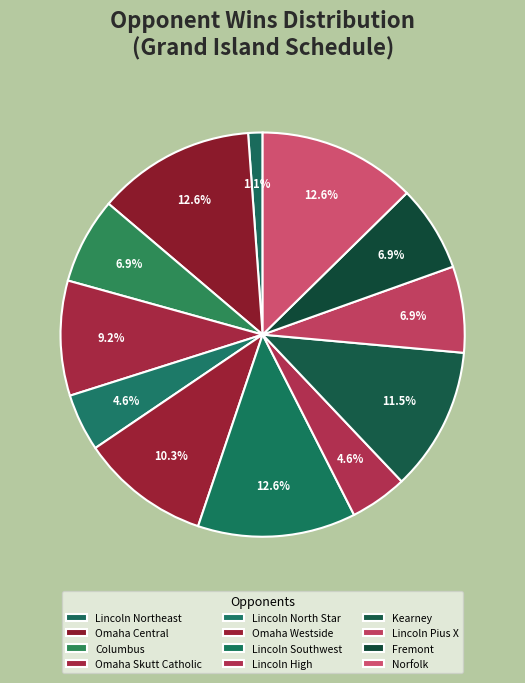

Is it true that Lincoln Northeast is 1% of the pie?

True